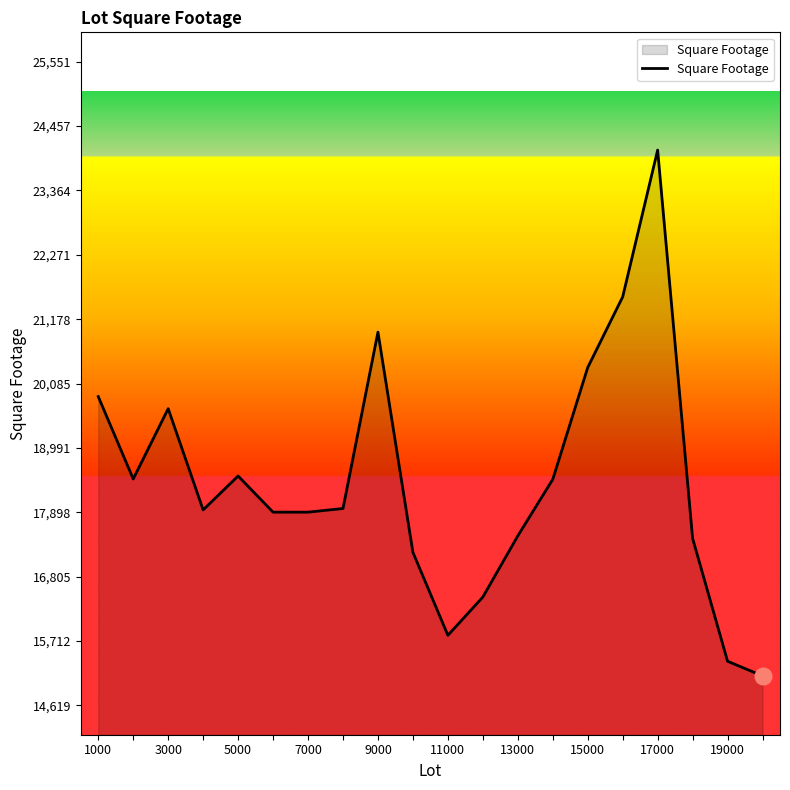

What is the minimum value shown in the chart?

15119